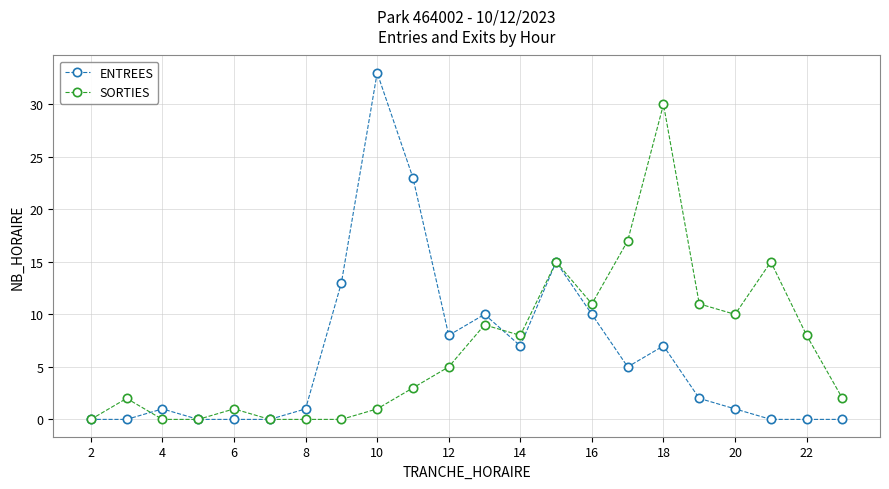

Rank the series by their maximum value, from lowest to highest.

SORTIES, ENTREES